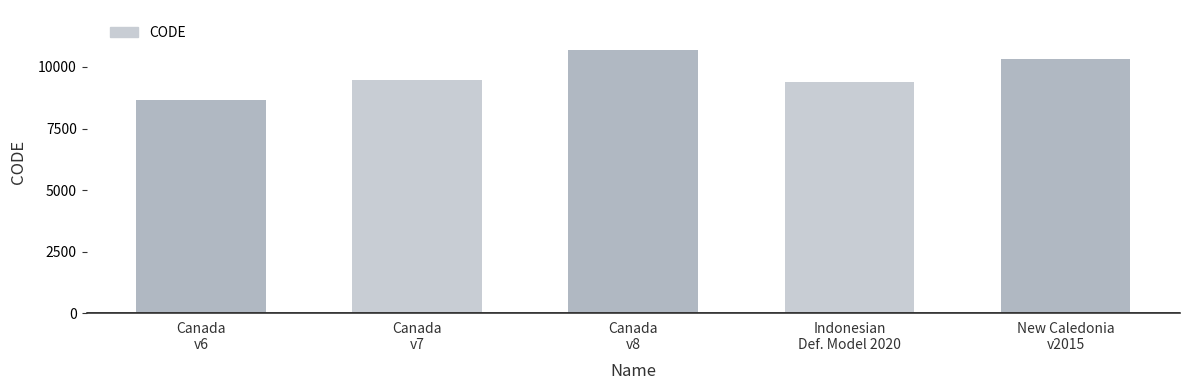

What is the value of the 5th bar from the left?

10323